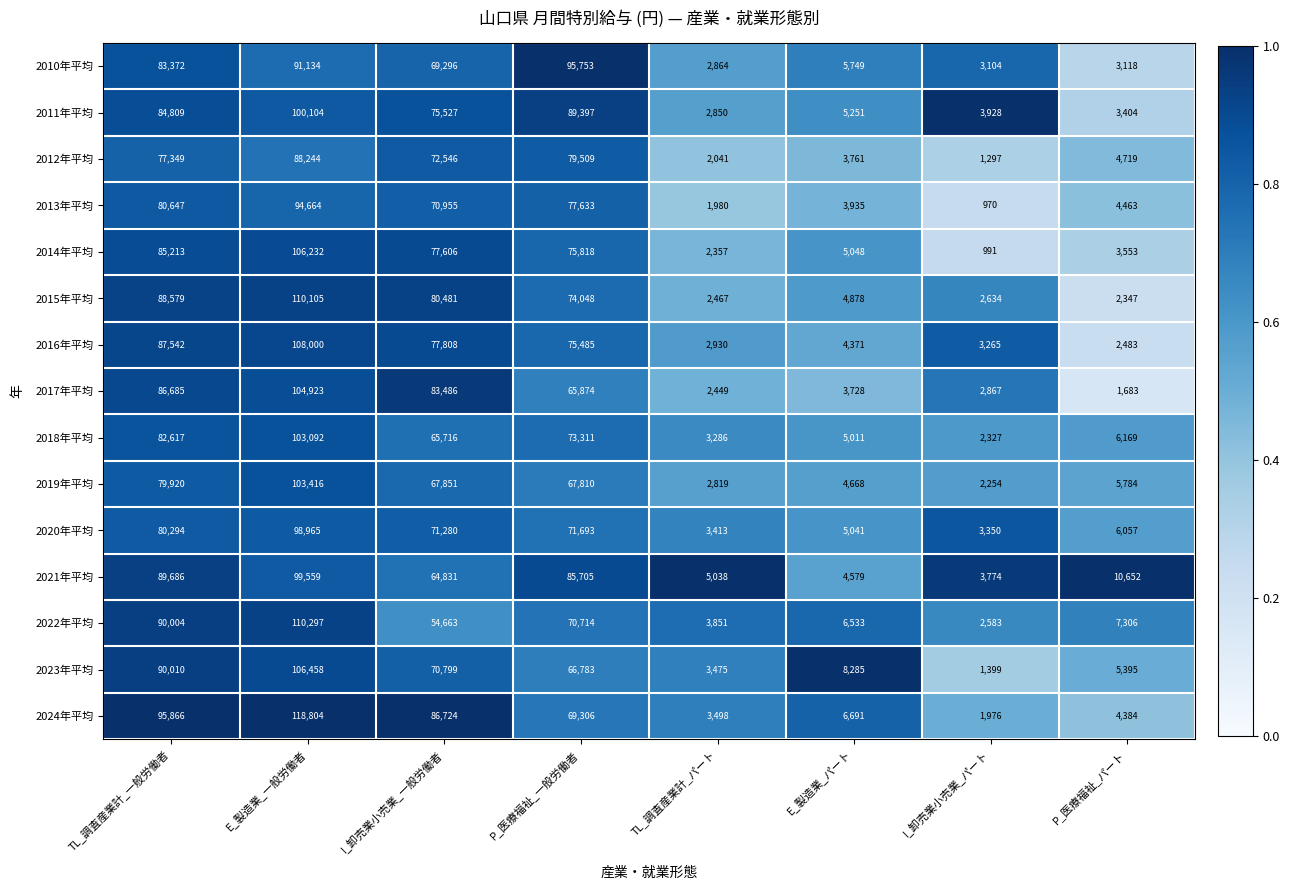

Which series changed the most between TL_調査産業計_一般労働者 and E_製造業_一般労働者?

2019年平均